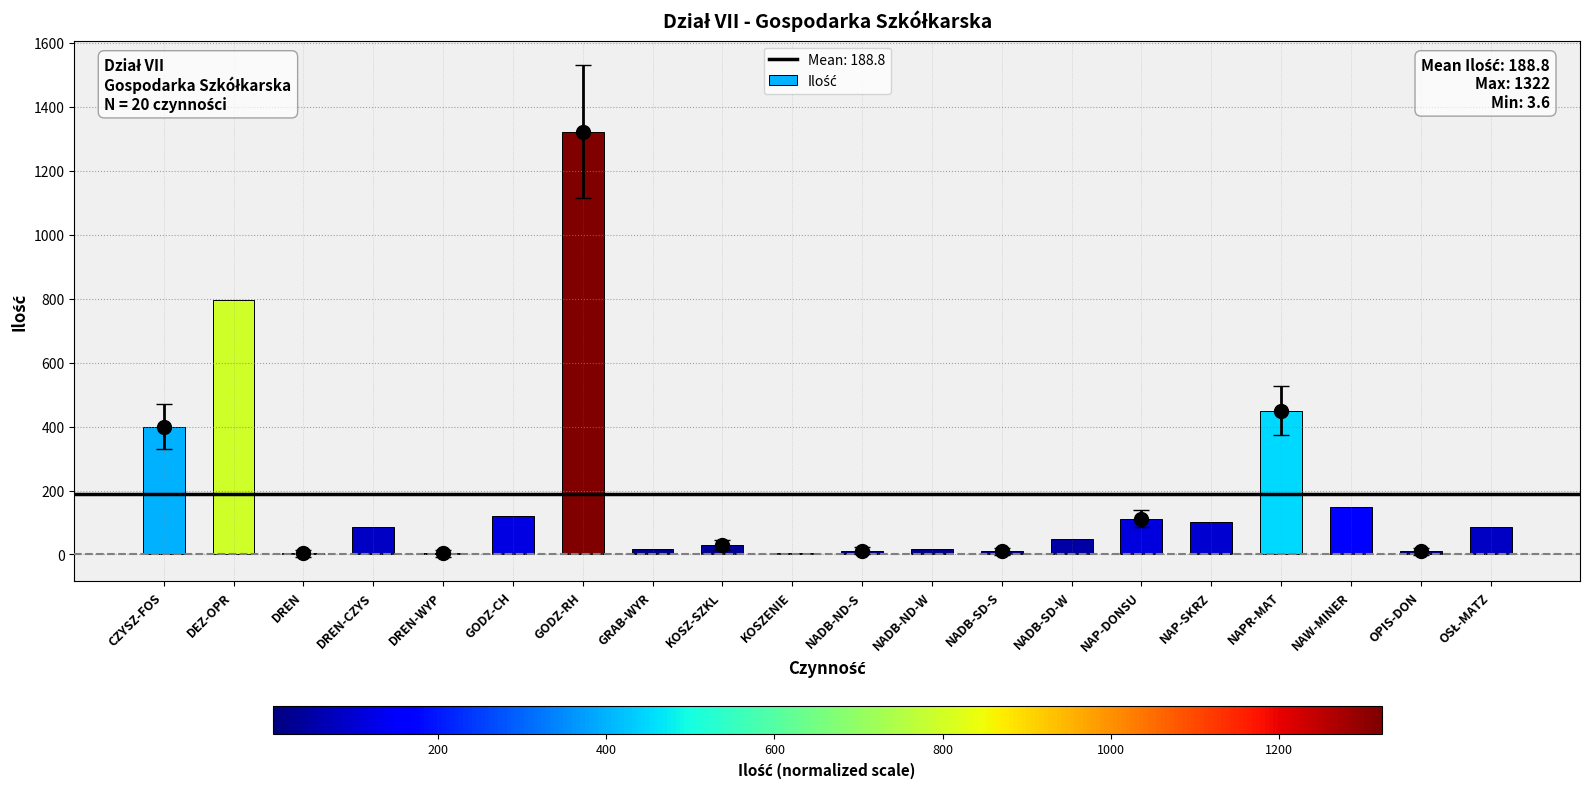

Read the value at GODZ-CH.

120.0